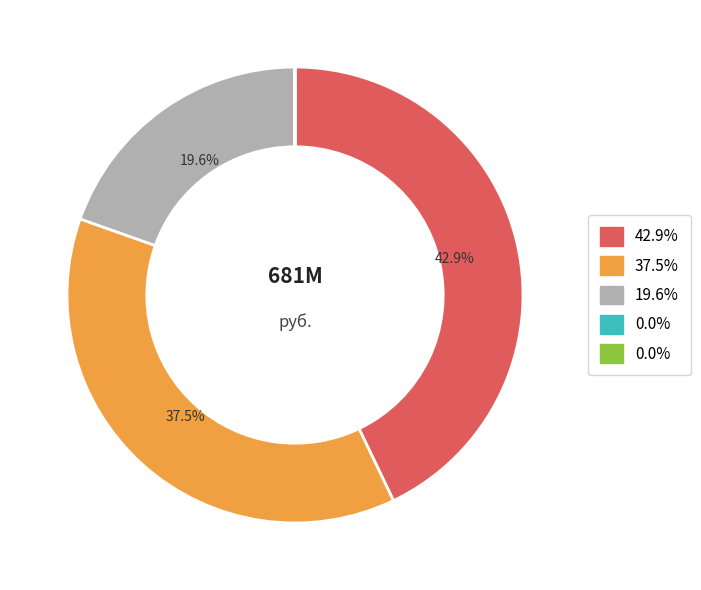

Is there any slice that represents more than half of the pie?

No